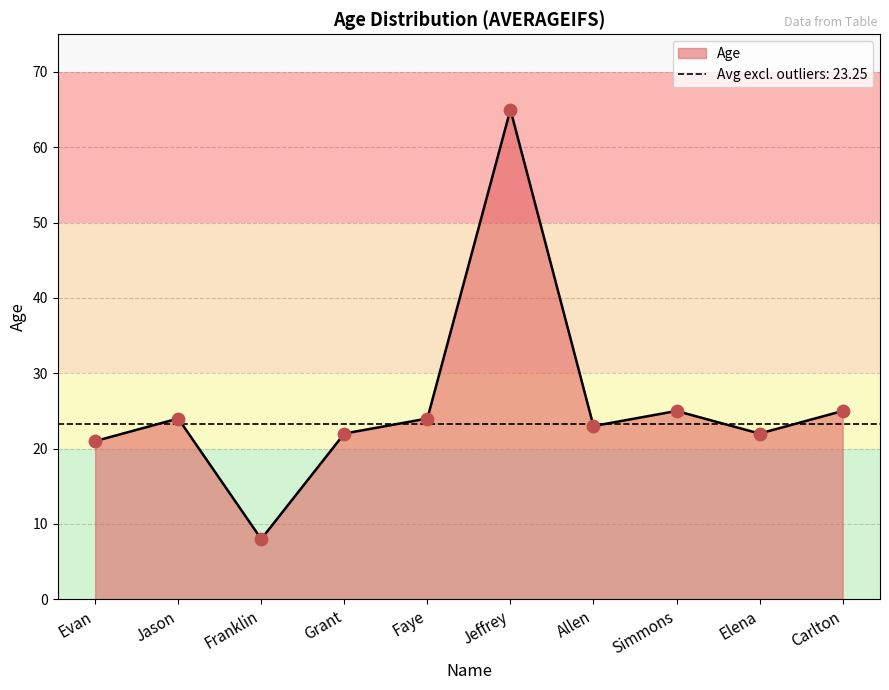

What is the change in value from Elena to Carlton?

+3